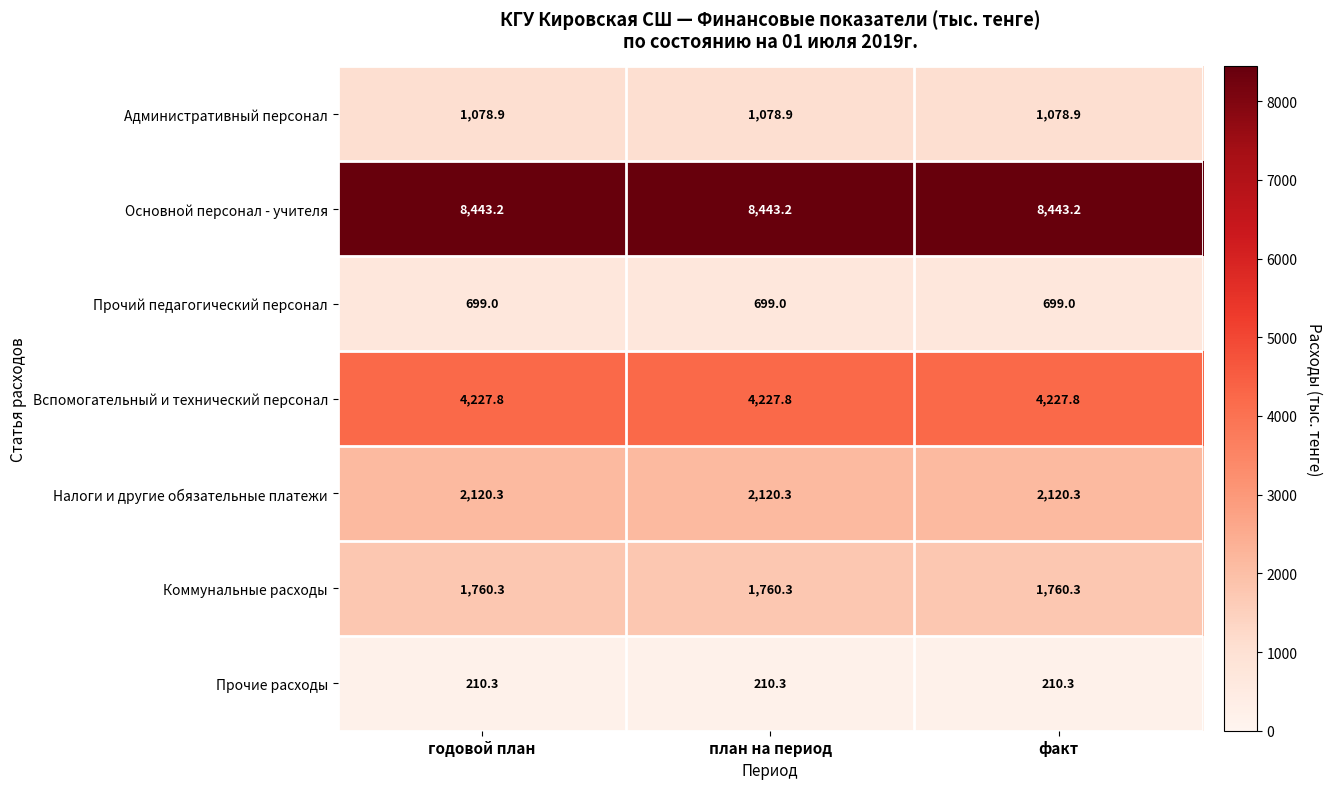

What is the greatest value displayed?

8443.2